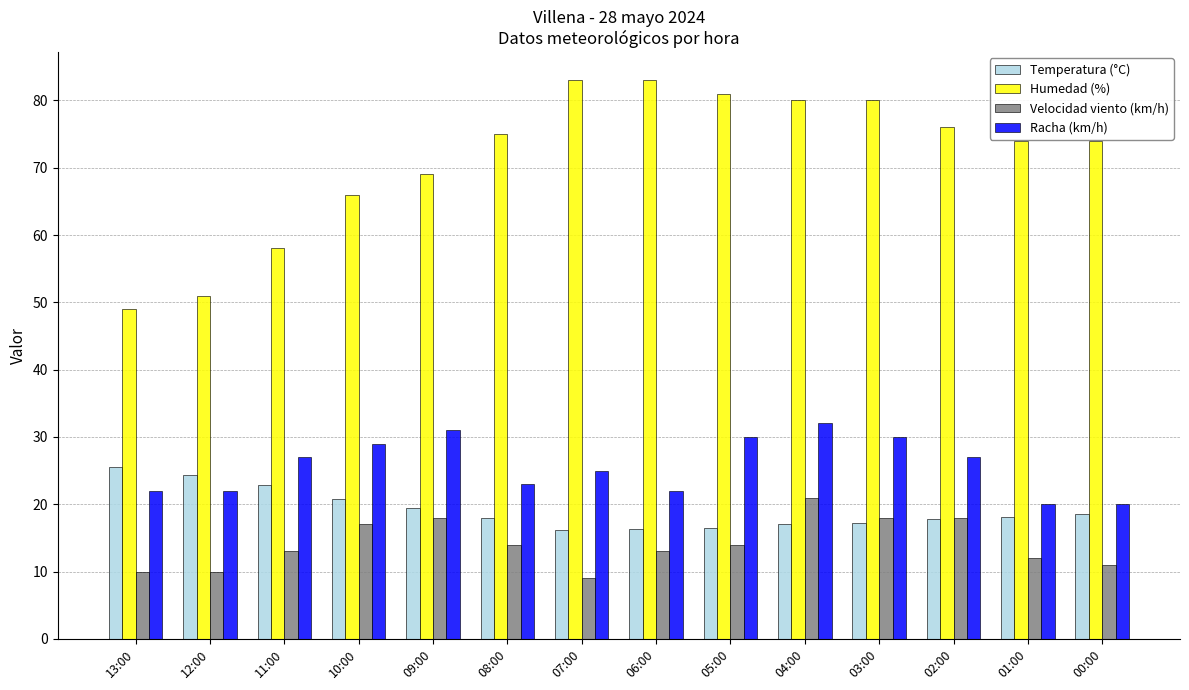

Count the number of categories in the chart.

14